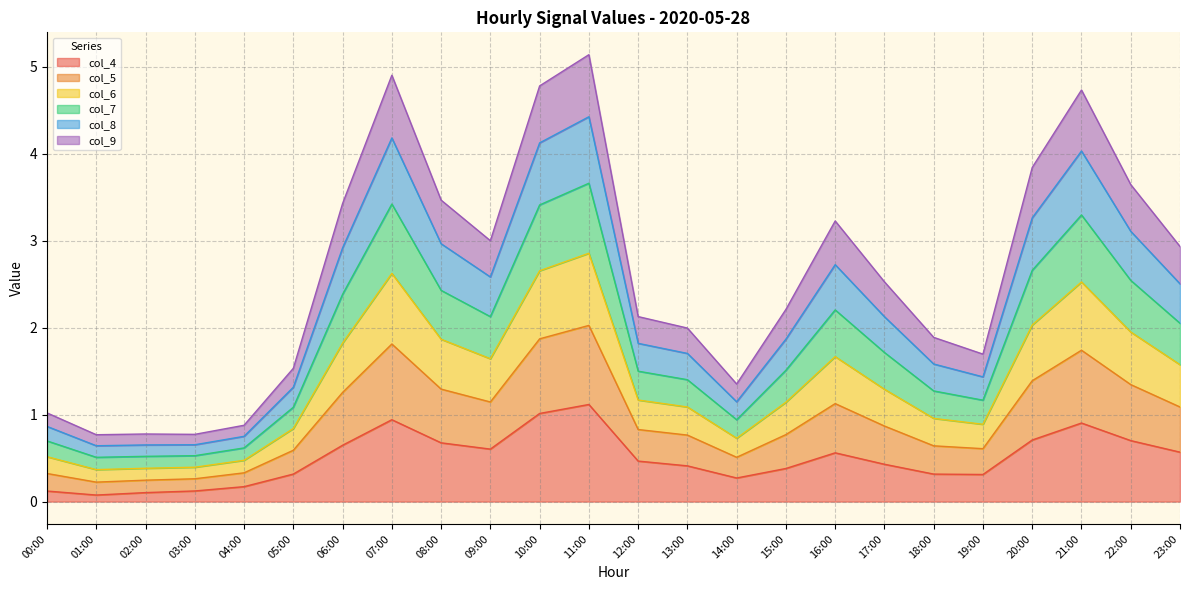

The value of col_7 at 04:00 is 0.6. True or false?

True